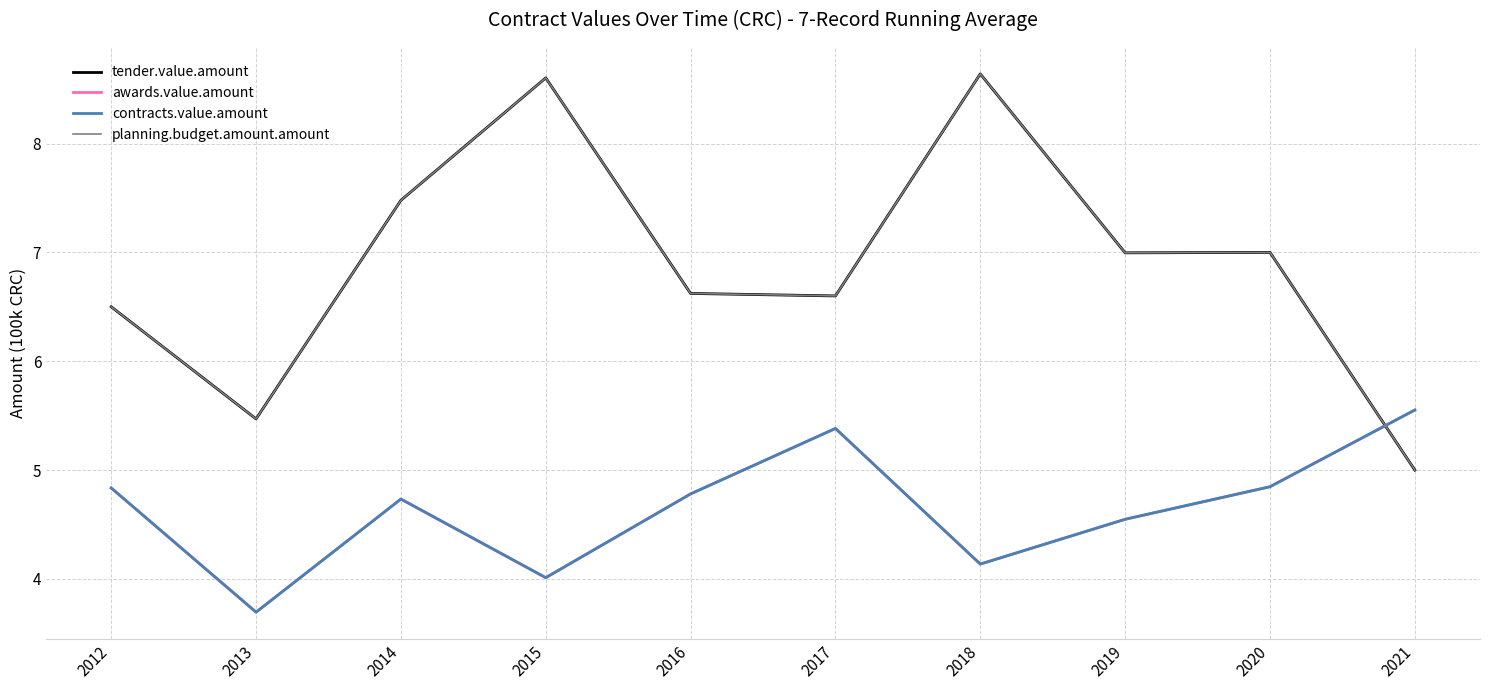

What is the difference between the contracts.value.amount values at 2020 and 2019?

0.3